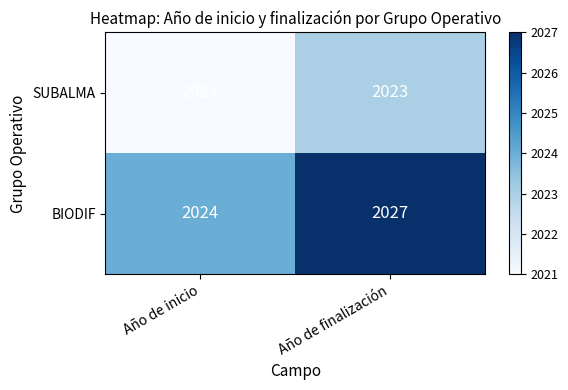

At which label is SUBALMA closest to 2022?

Año de inicio